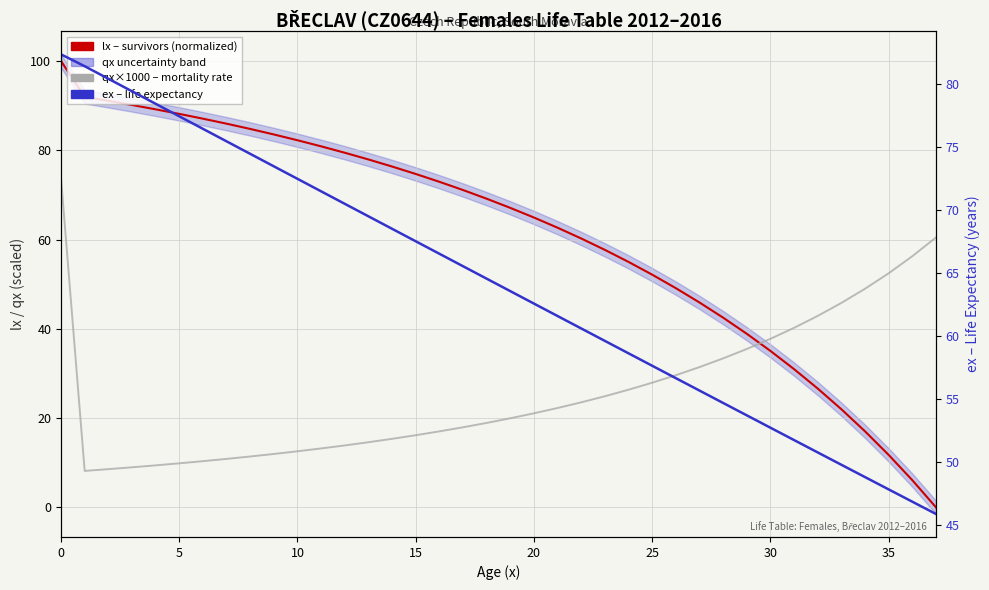

True or false: qx×1000 – mortality rate (scaled) has a value of 12.5 at 25.

False